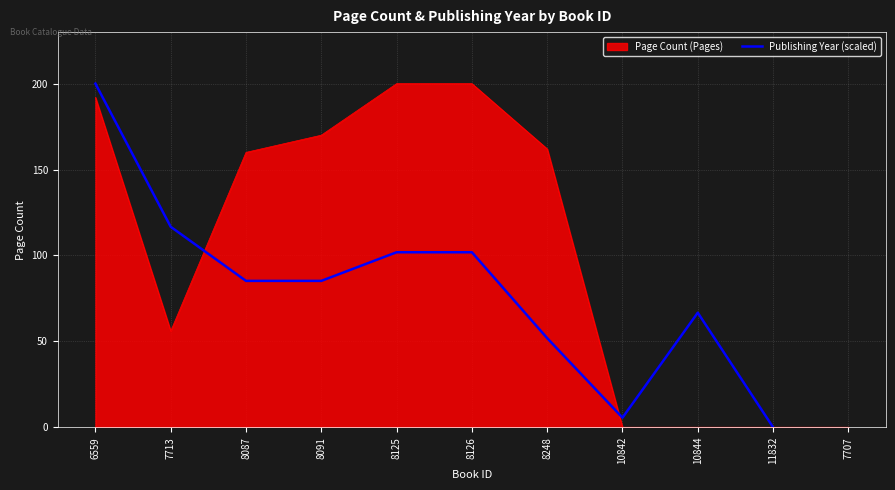

The value at 8126 is 101.9. True or false?

True